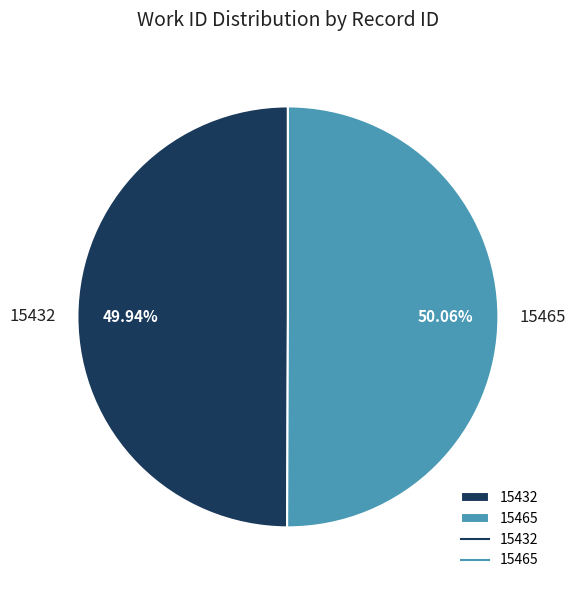

The 15465 slice represents 50% of the pie. True or false?

True